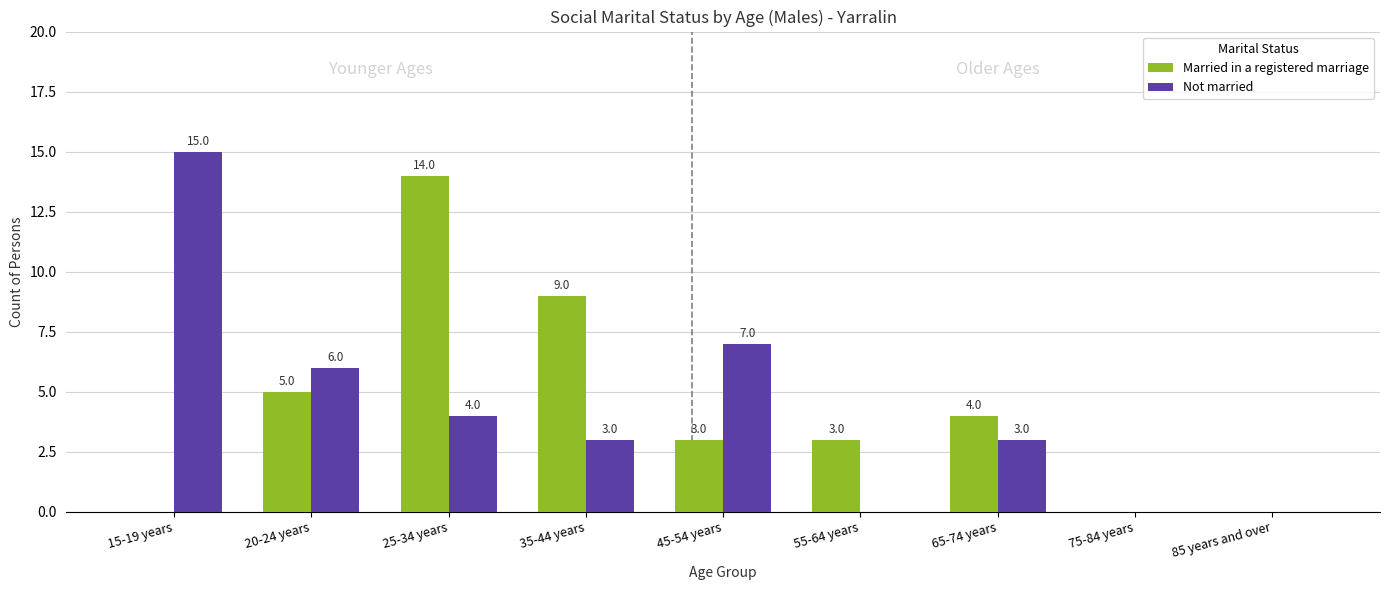

Which series changed the most between 25-34 years and 75-84 years?

Married in a registered marriage